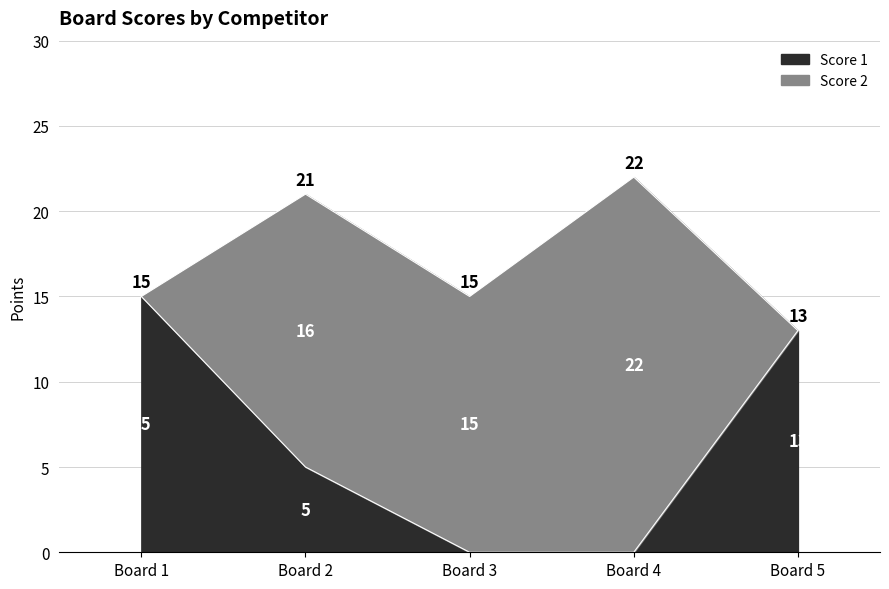

The value of Score 1 at Board 4 is 0. True or false?

True